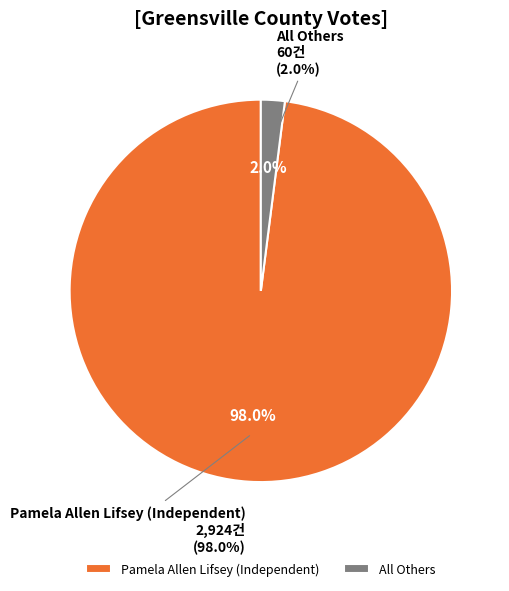

To the nearest percent, what portion does Pamela Allen Lifsey (Independent) represent?

98%